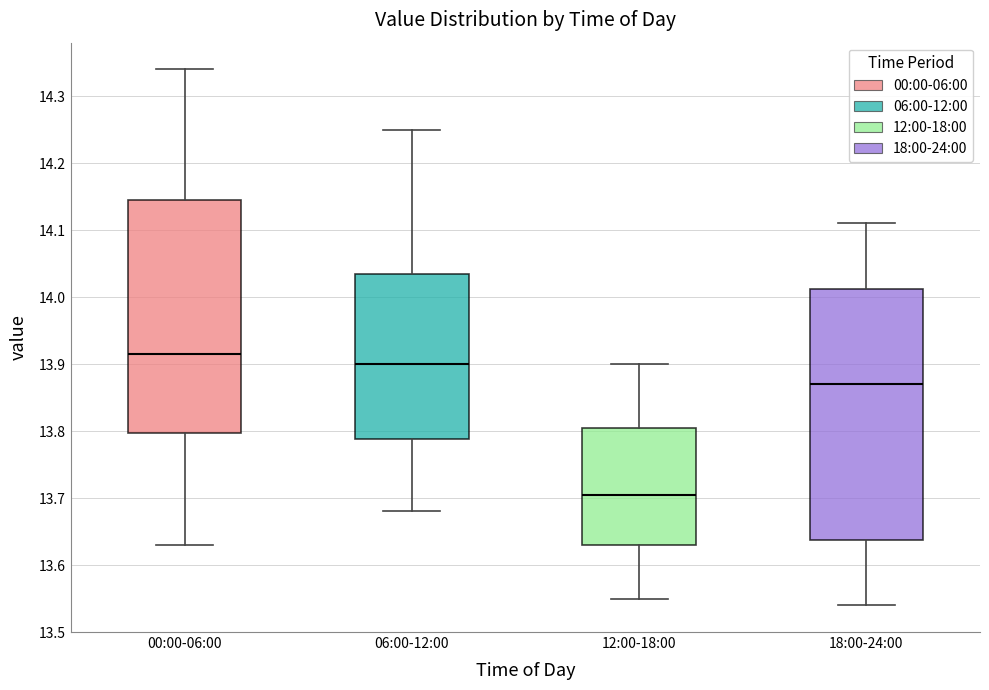

Which box's median line is the highest?

00:00-06:00